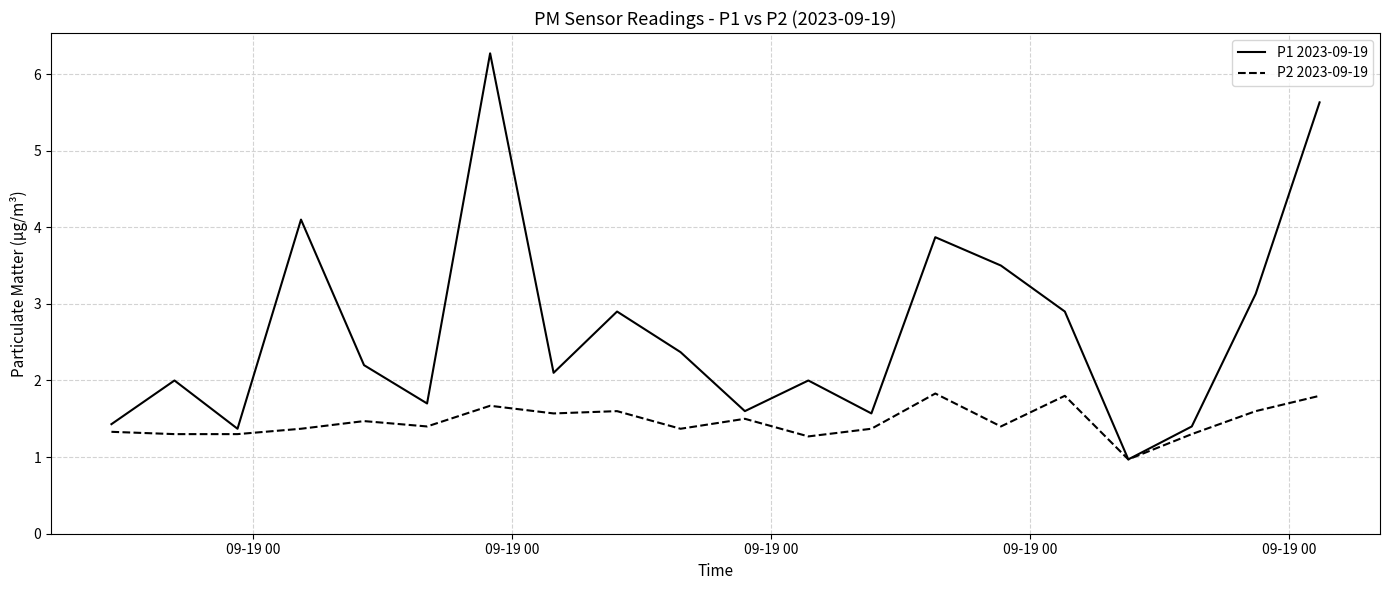

True or false: P1 2023-09-19 has more than 0 interior local peaks.

True